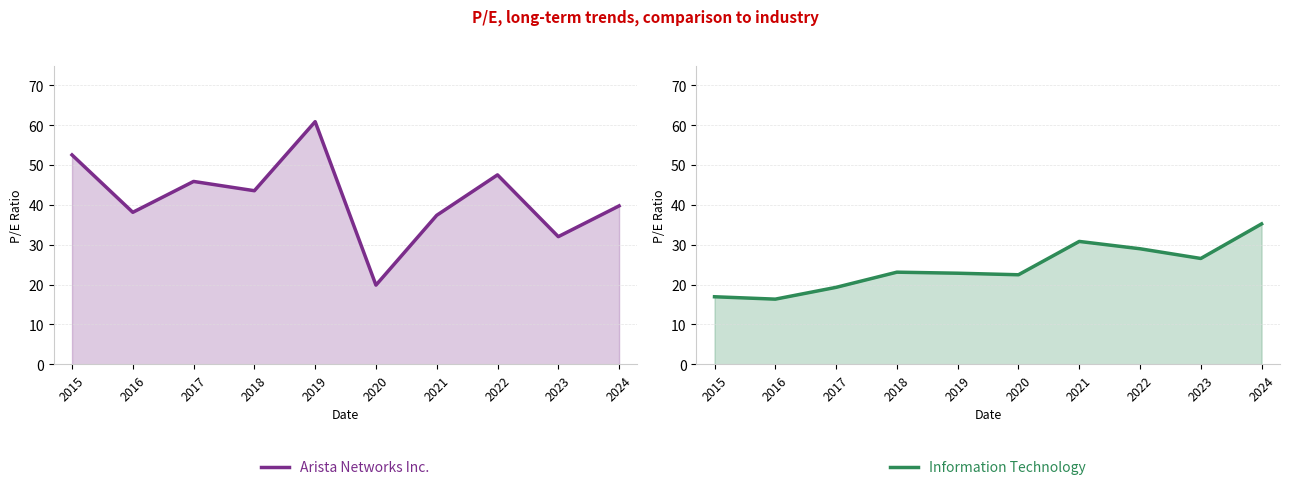

Is it true that Information Technology equals 35.2 at 2024?

True